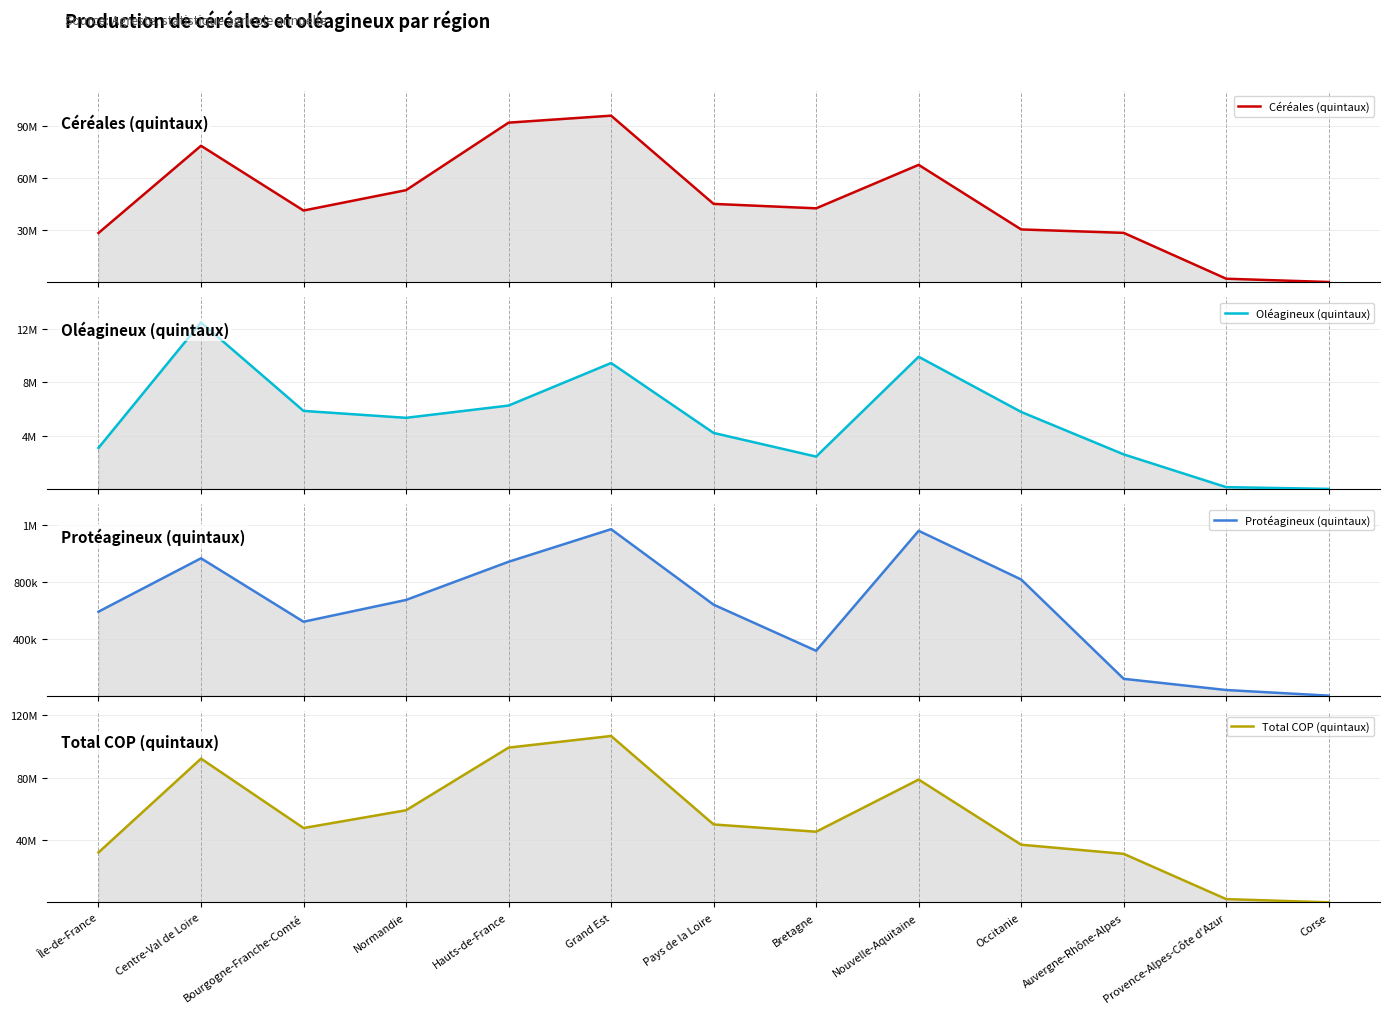

What is the value of the Protéagineux (quintaux) point at the 9th from the left?

1162469